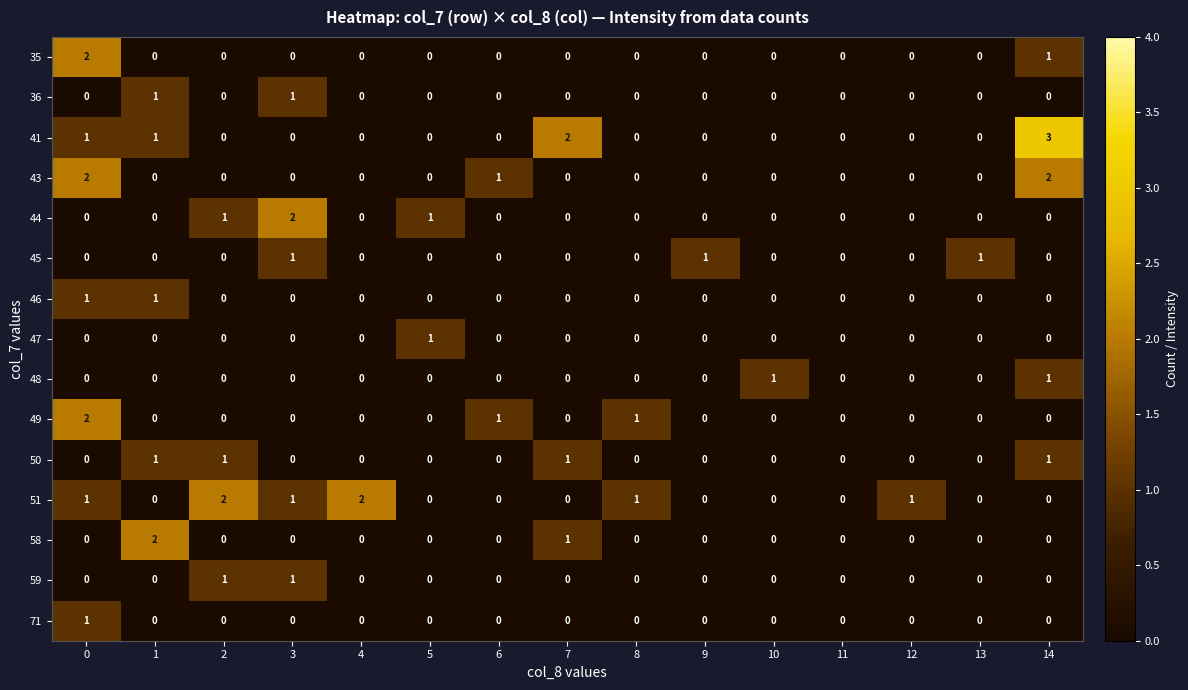

Which series changed the most between 9 and 14?

41